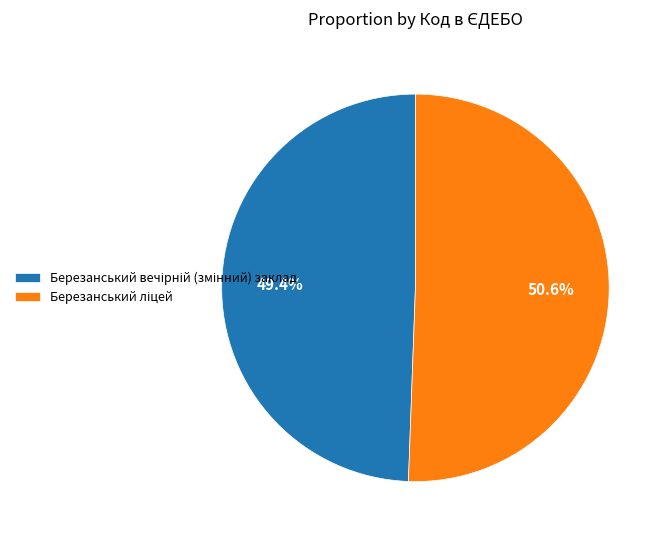

Is there a majority slice in this chart?

Yes